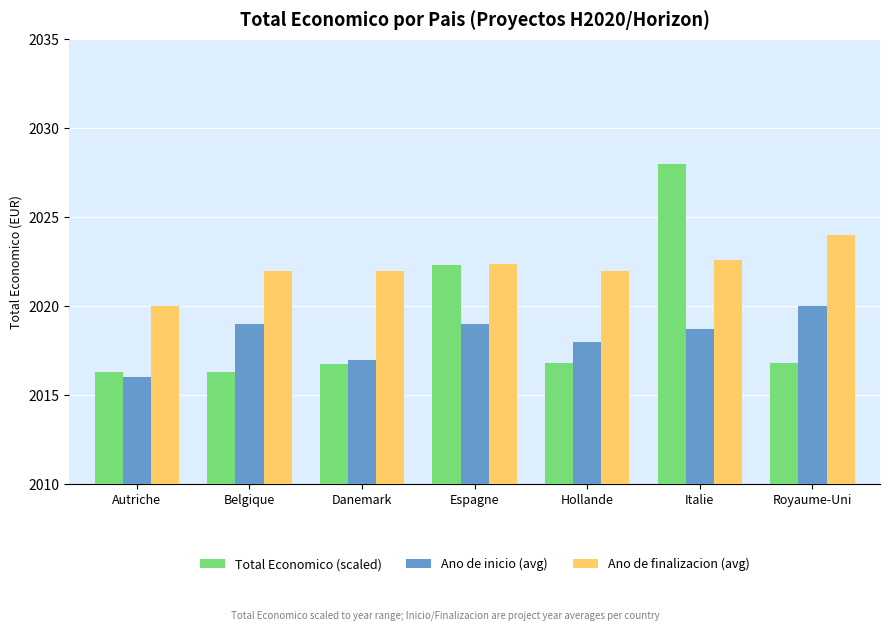

True or false: Ano de inicio (avg) has a value of 2018.7 at Italie.

True